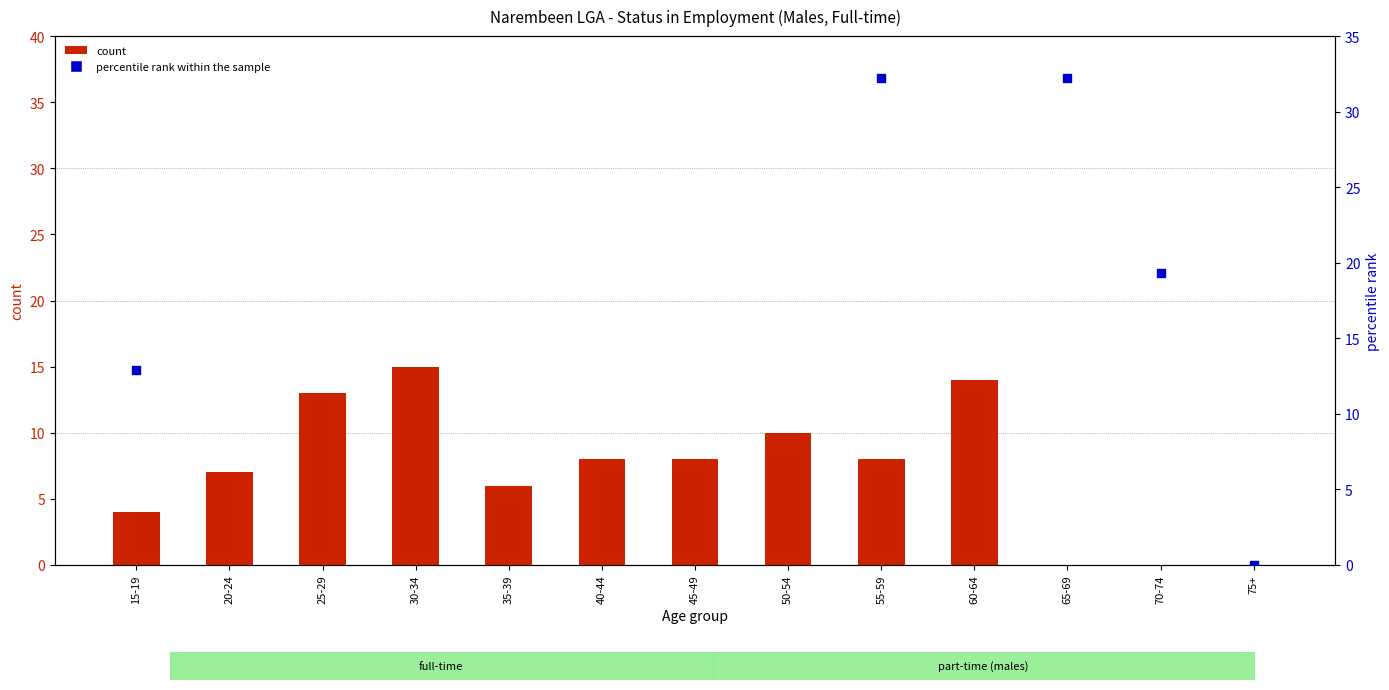

What is the total value across all series at 45-49?

69.3